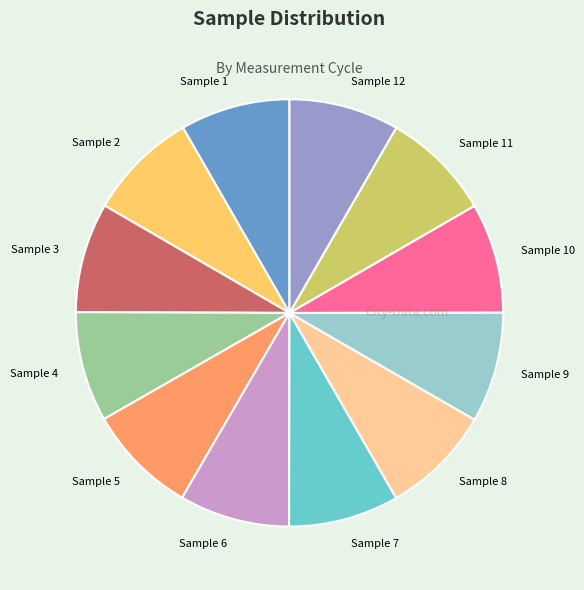

How many segments does this pie chart have?

12